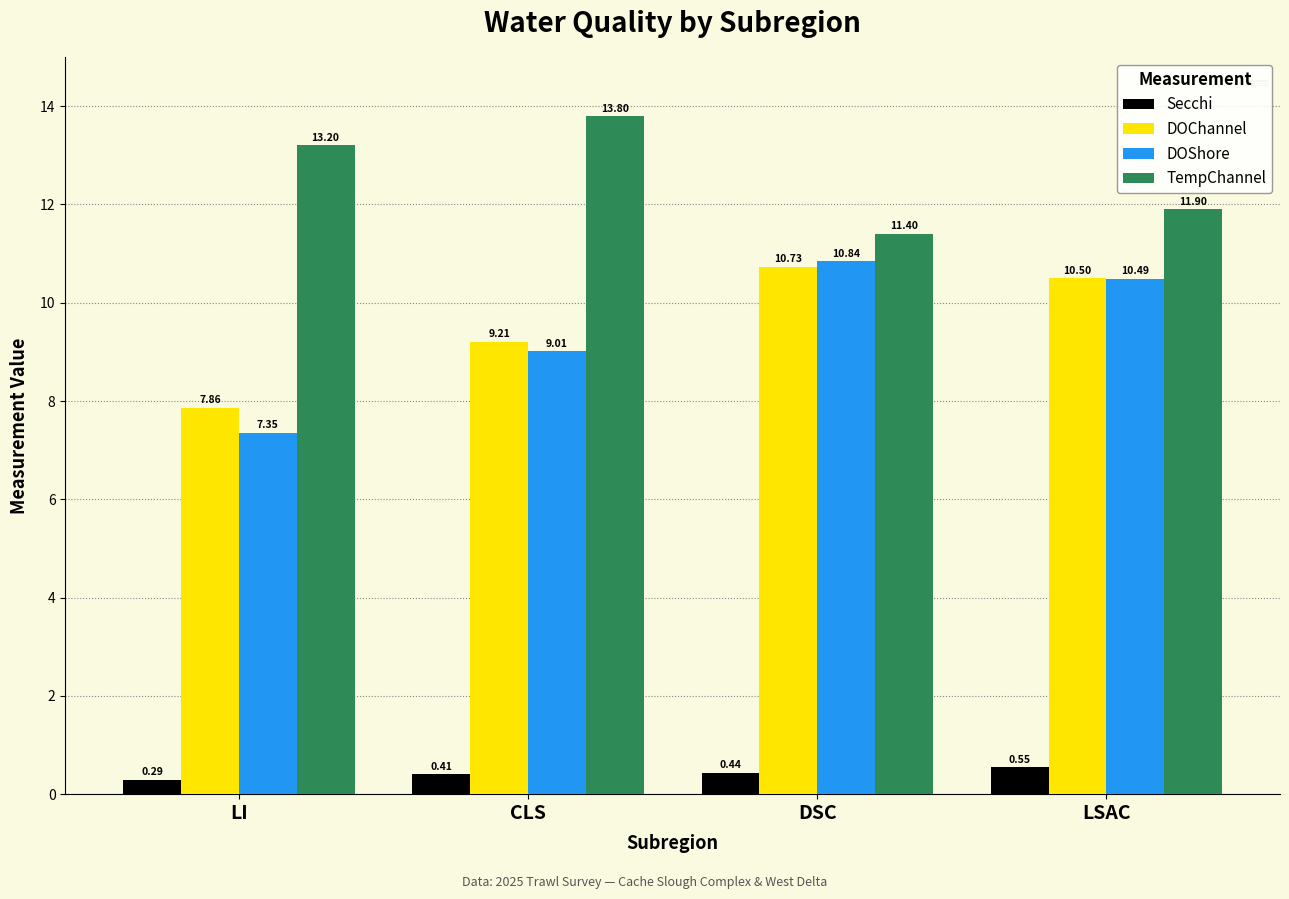

The DOShore series shows 4.3 at CLS. True or false?

False